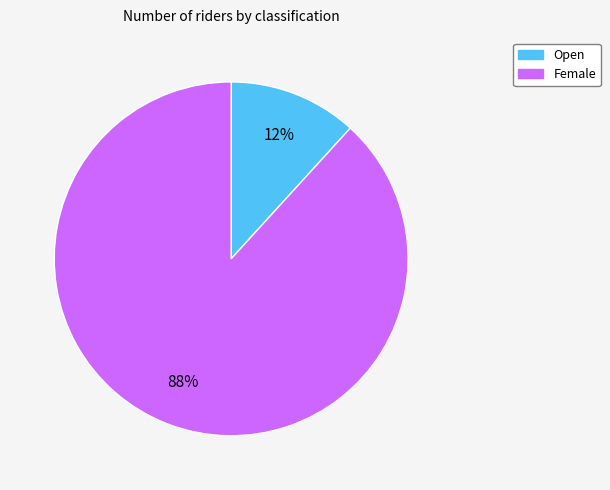

Is it true that Open is 2% of the pie?

False